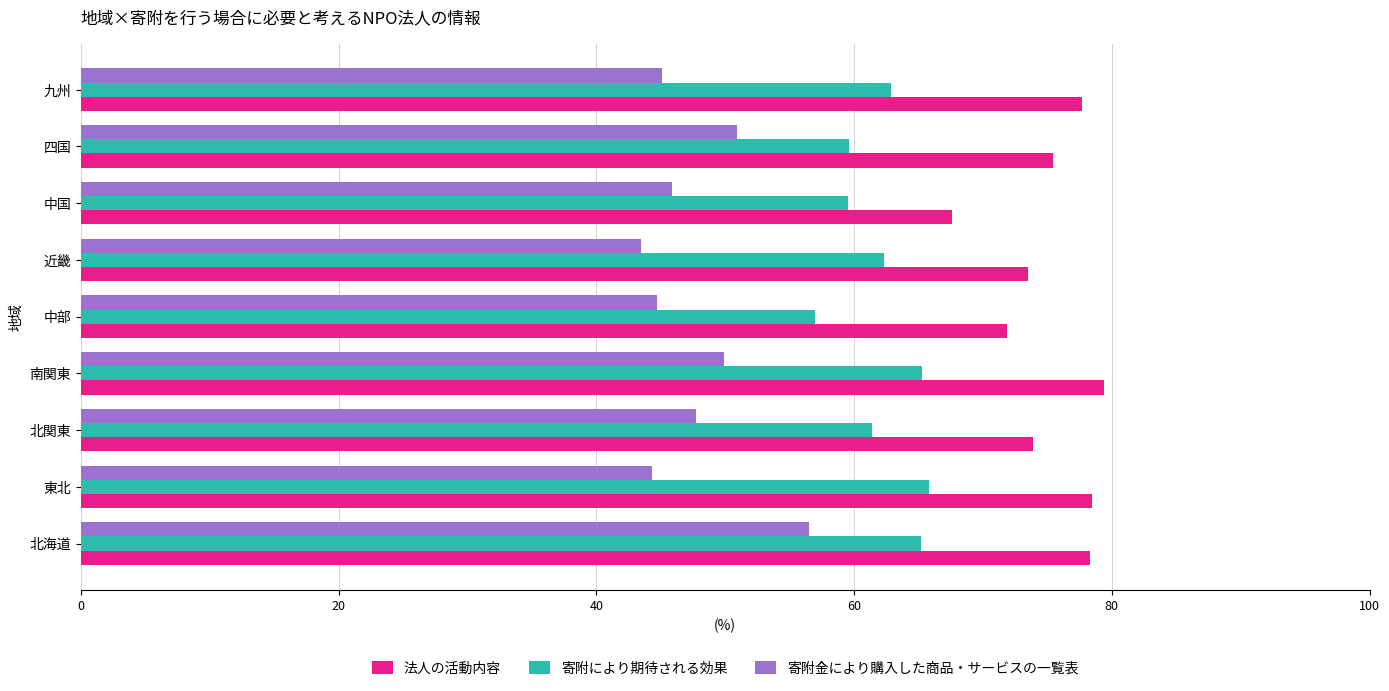

What is the average value of the 寄附により期待される効果 series?

62.1